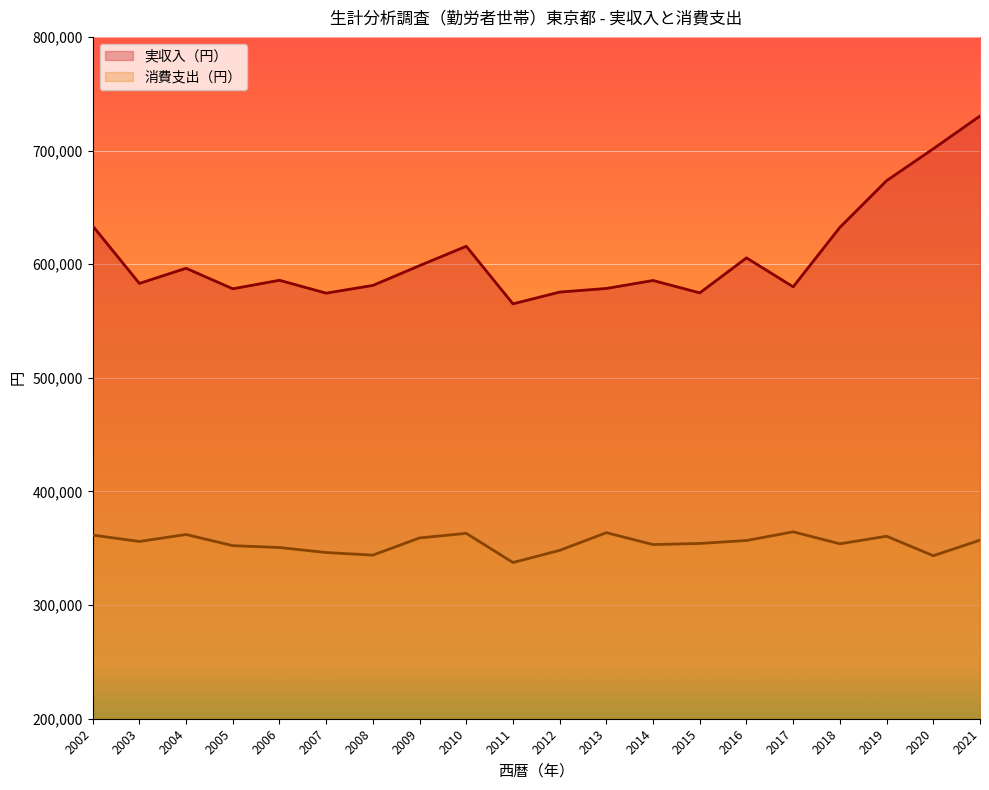

What is the value of the 消費支出（円） point at the 10th from the left?

337458